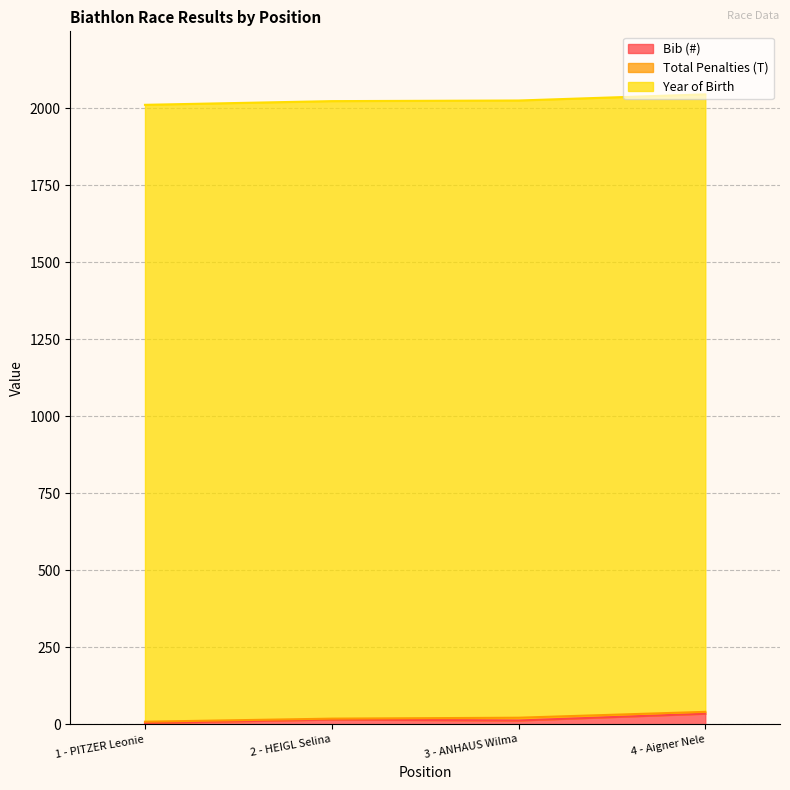

Does the chart display data point markers on the line(s)?

No